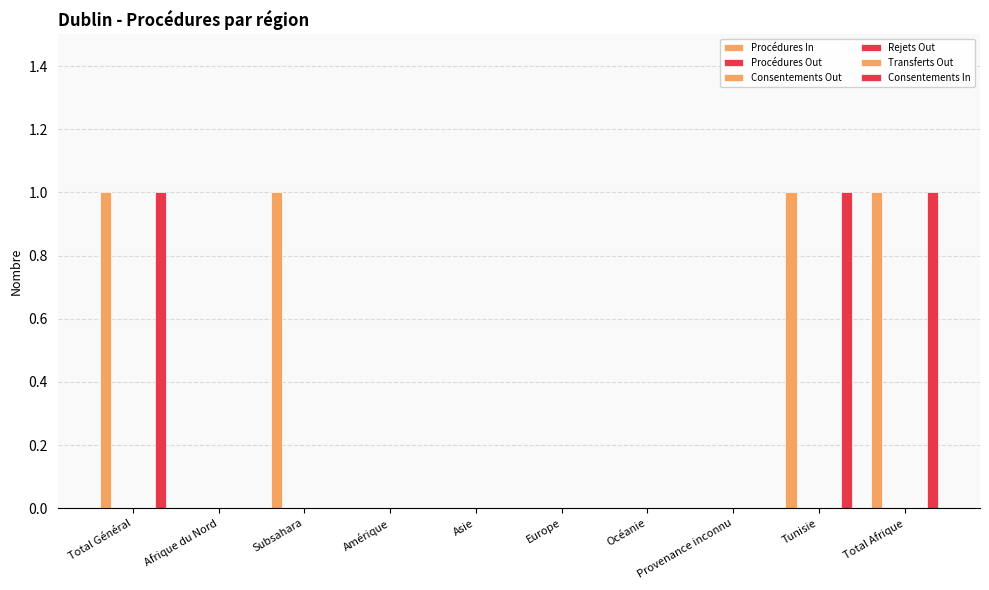

At which category is the sum across all series the highest?

Total Général